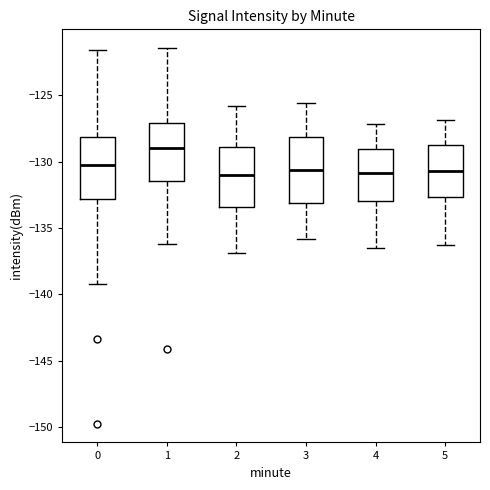

Which box's median line is the highest?

1